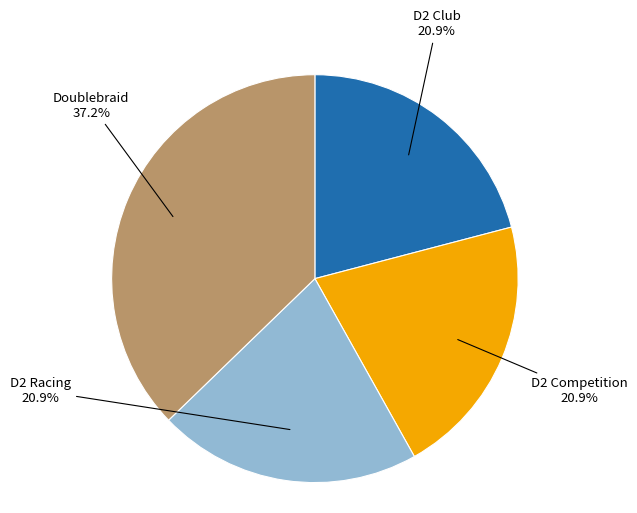

Does D2 Competition account for over 50% of the chart?

No